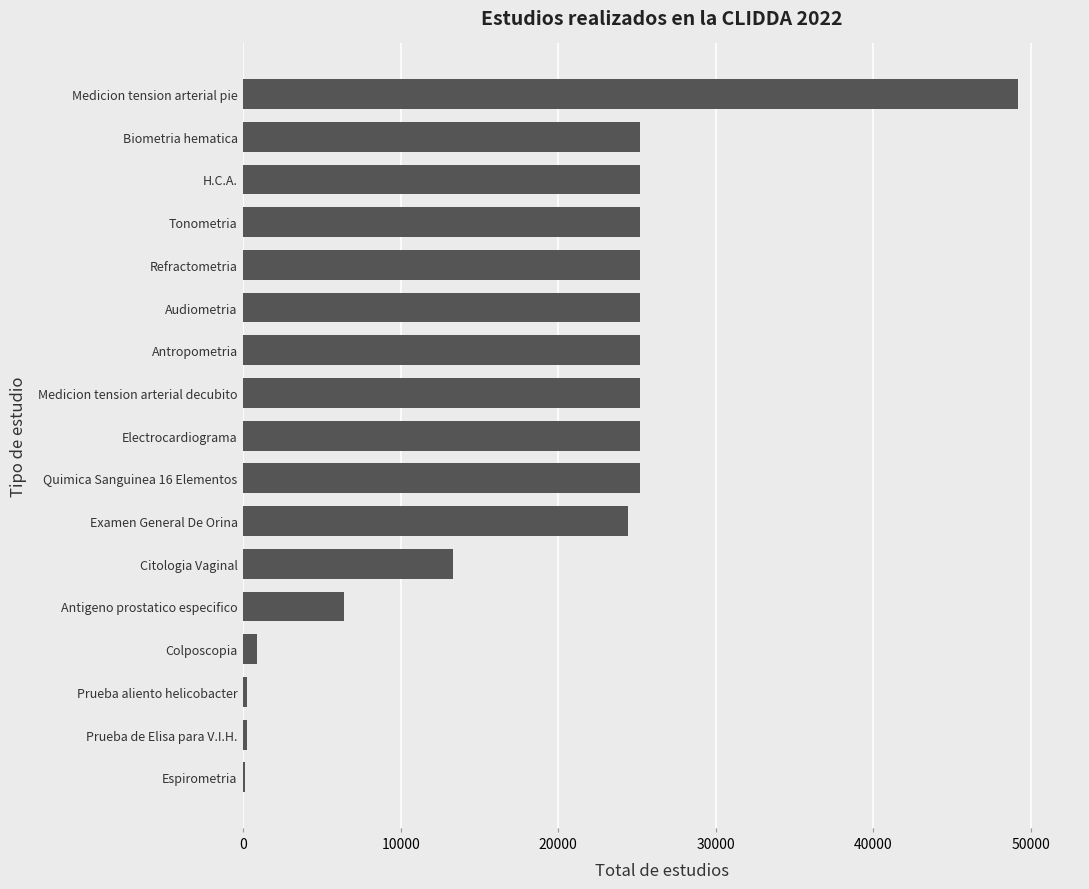

Read the value at Antigeno prostatico especifico.

6412